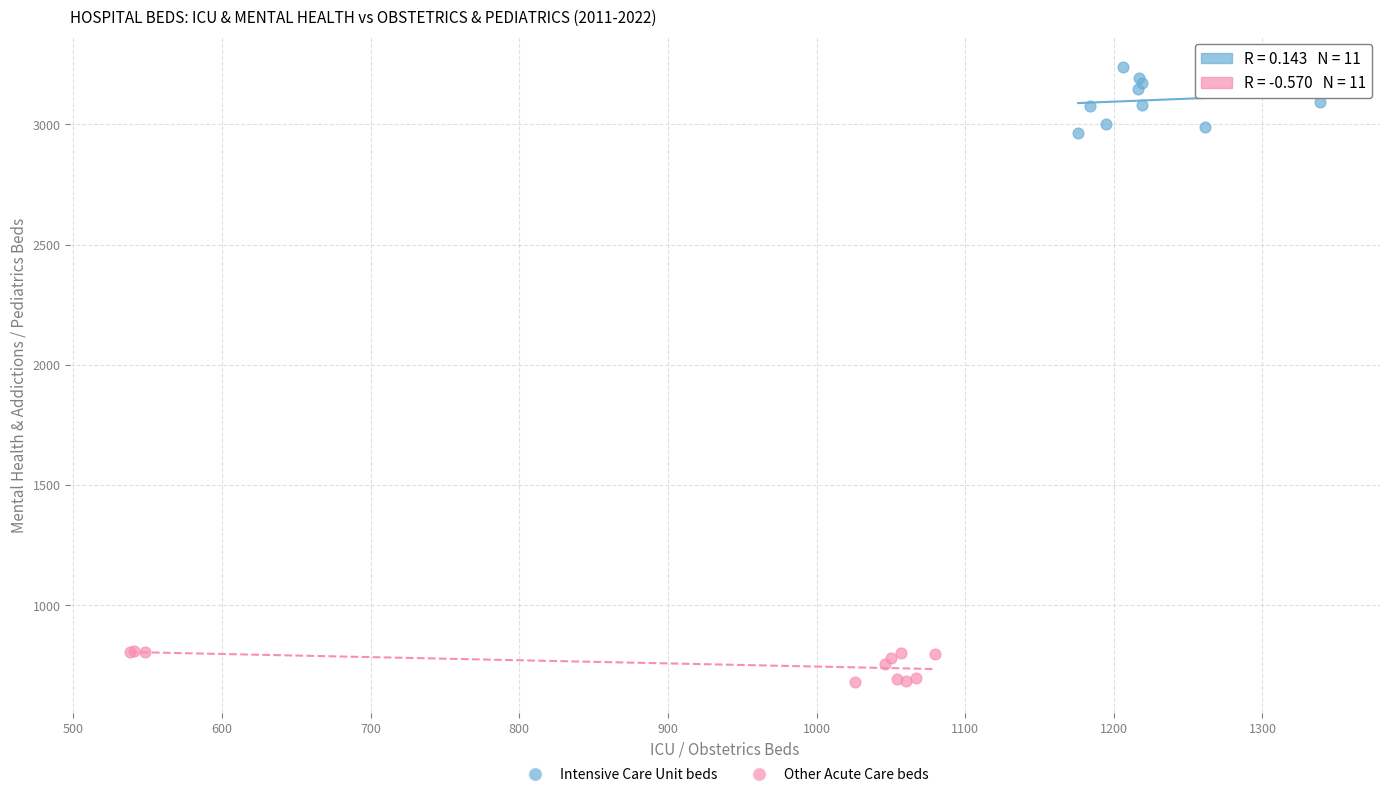

Which series reaches the minimum Y coordinate?

Other Acute Care beds